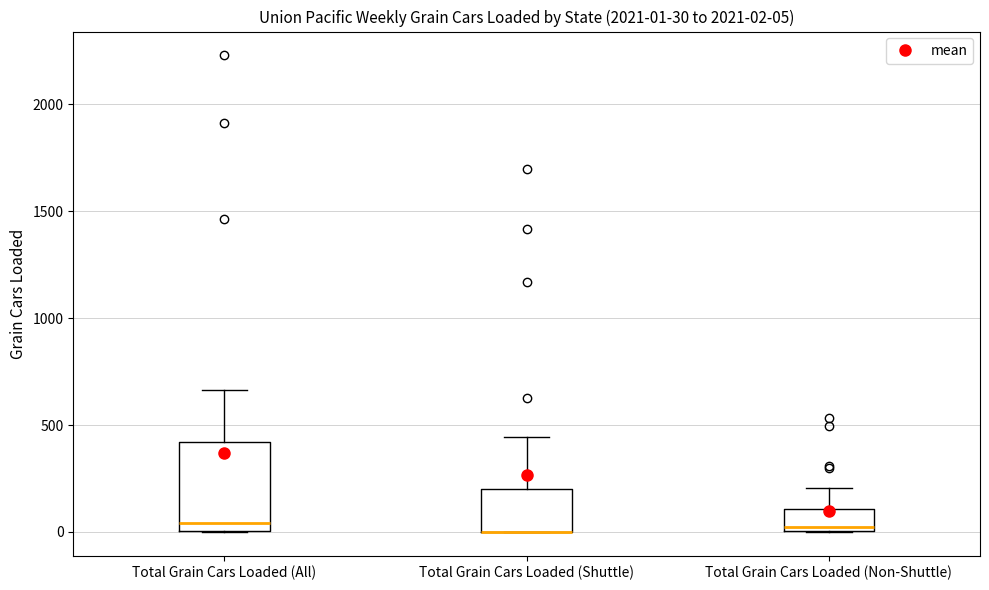

Comparing the boxes themselves (not the whiskers), which one is the tallest?

Total Grain Cars Loaded (All)